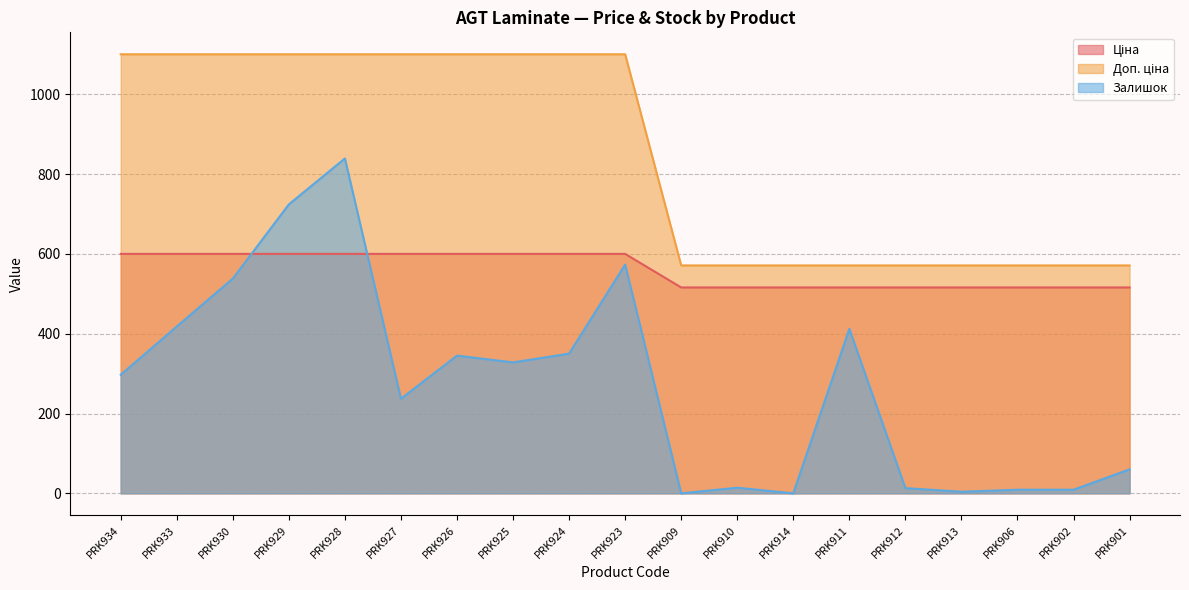

Rank the series at PRK910 from highest to lowest value.

Доп. ціна, Ціна, Залишок